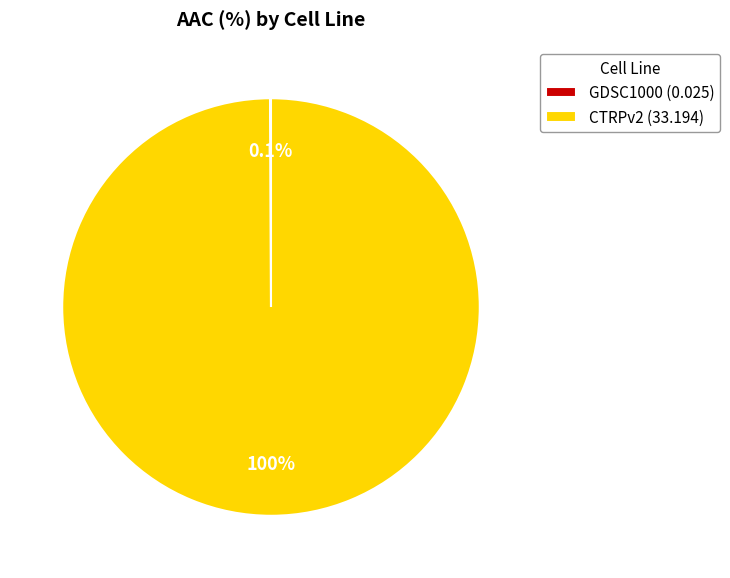

Which category has the biggest portion of the pie?

CTRPv2